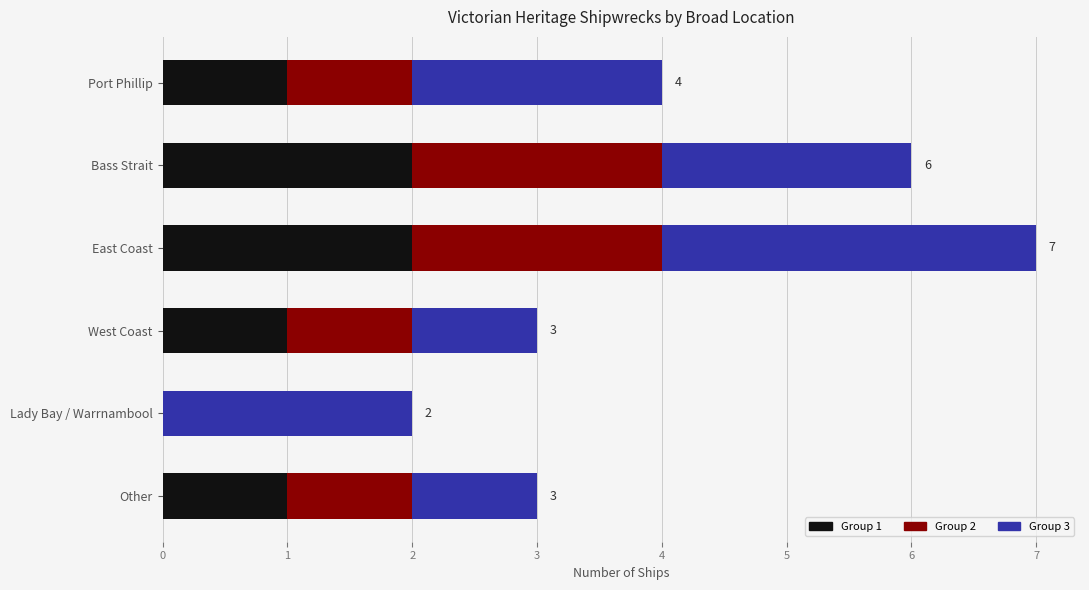

At which category is the sum across all series the highest?

East Coast